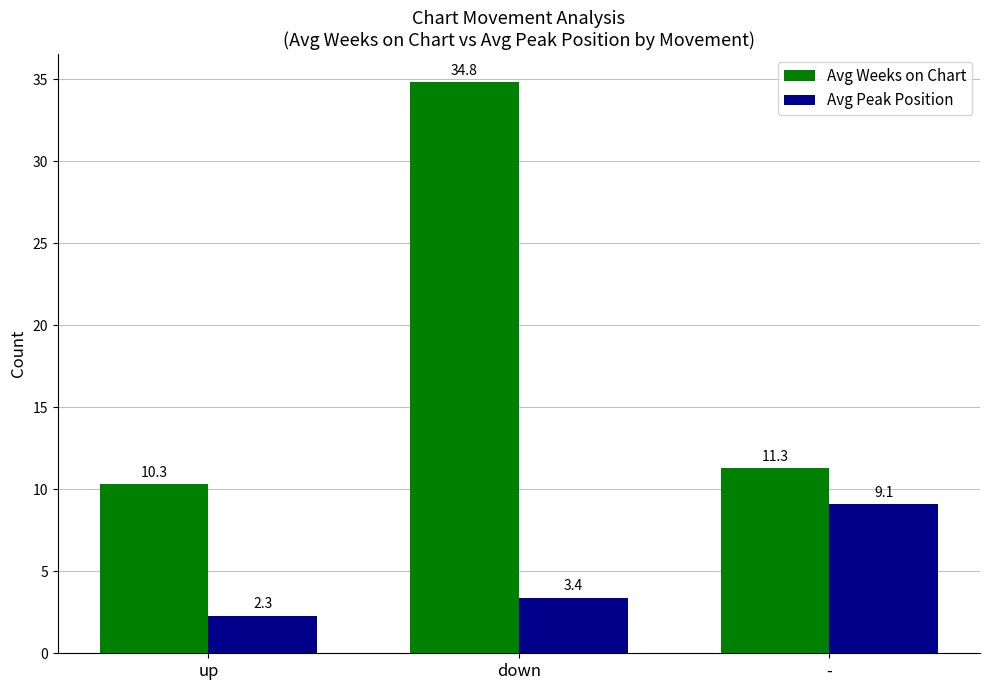

How many values in the Avg Weeks on Chart series exceed 11?

2